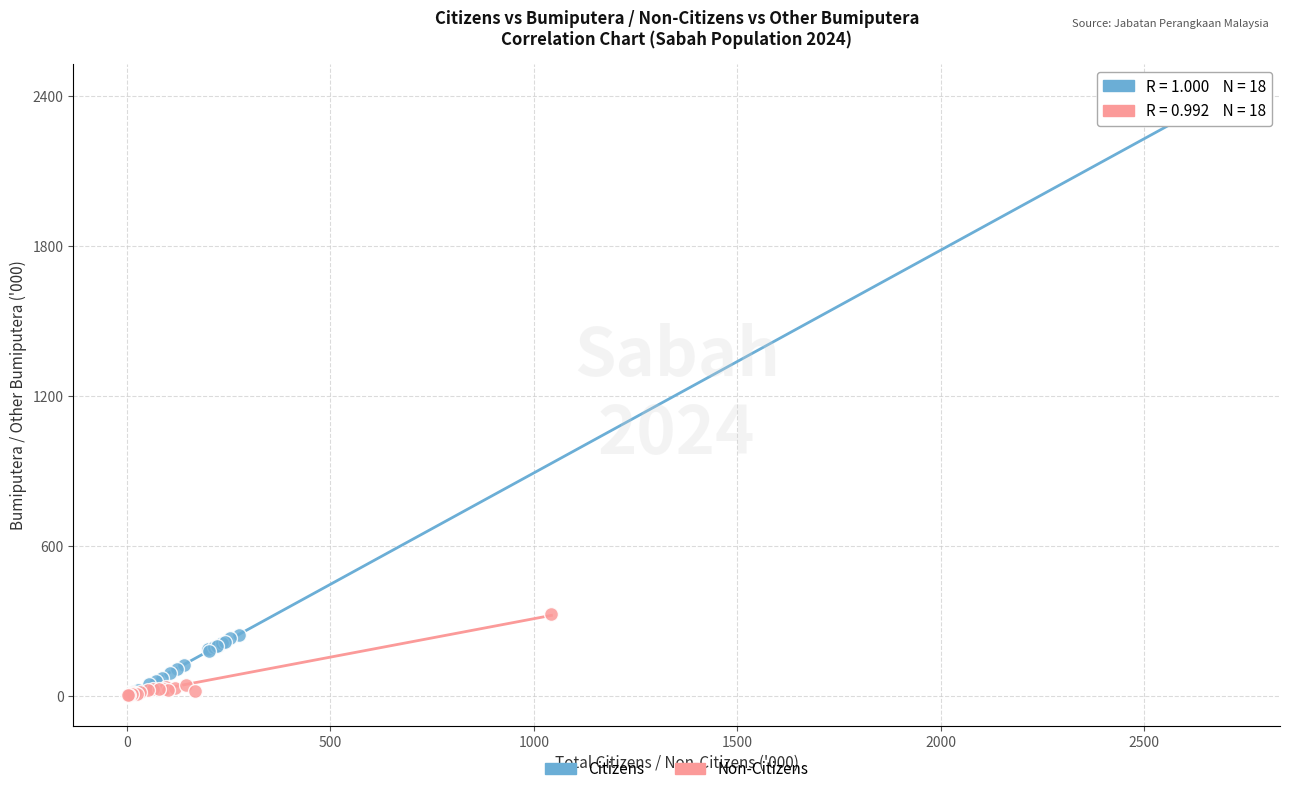

Which series has the largest Y range (max minus min)?

Citizens